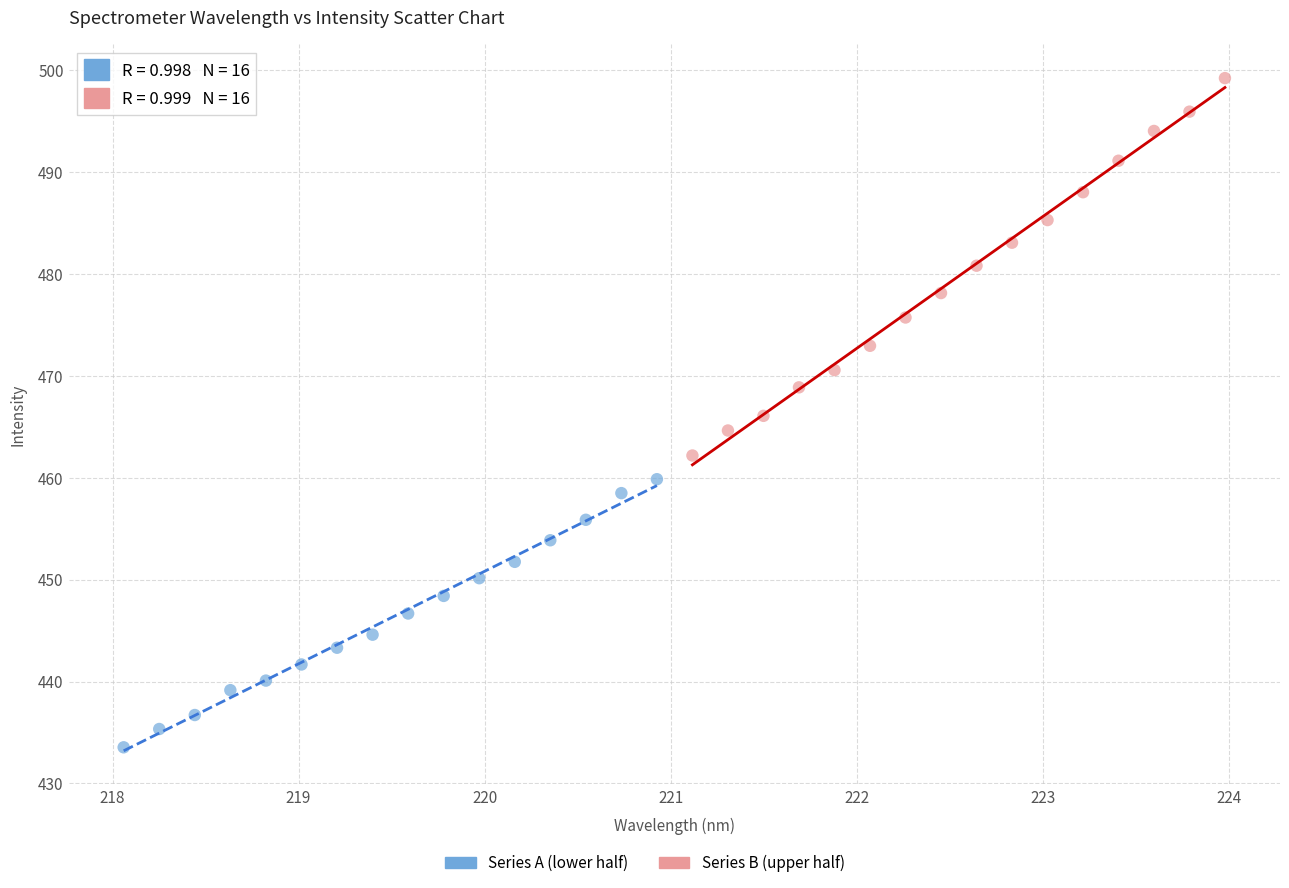

Which series contains the lowest Y value?

Series A (lower half)